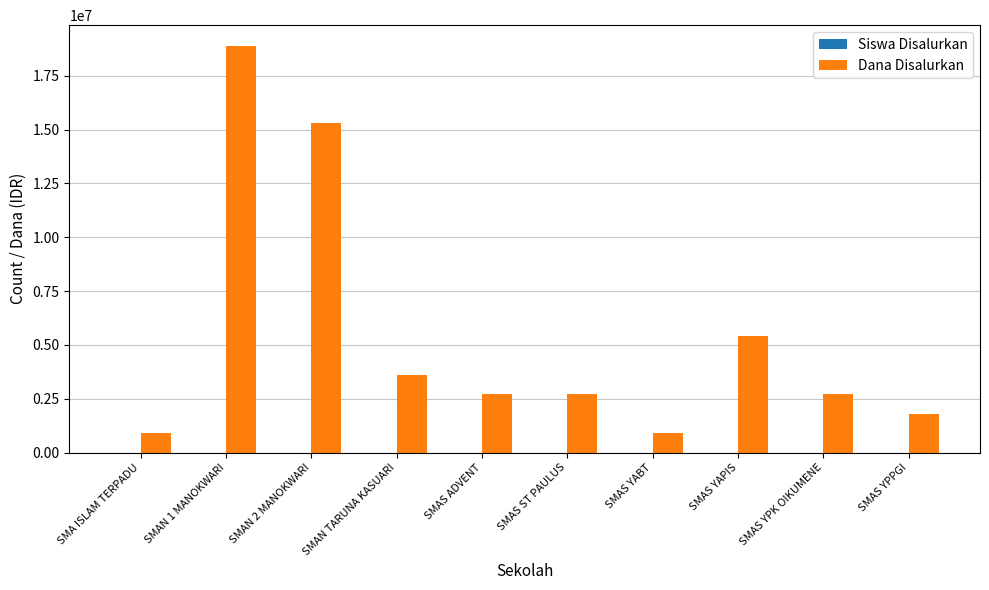

What is the highest value of the Dana Disalurkan series?

18900000